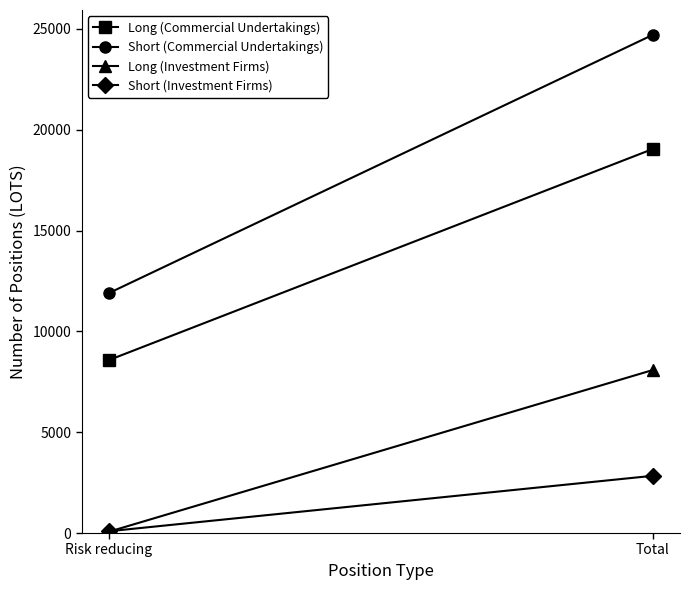

Reading left to right, transcribe all the data shown in this chart.

Long (Commercial Undertakings): 8577	19046
Short (Commercial Undertakings): 11900	24707
Long (Investment Firms): 65	8084
Short (Investment Firms): 89	2838